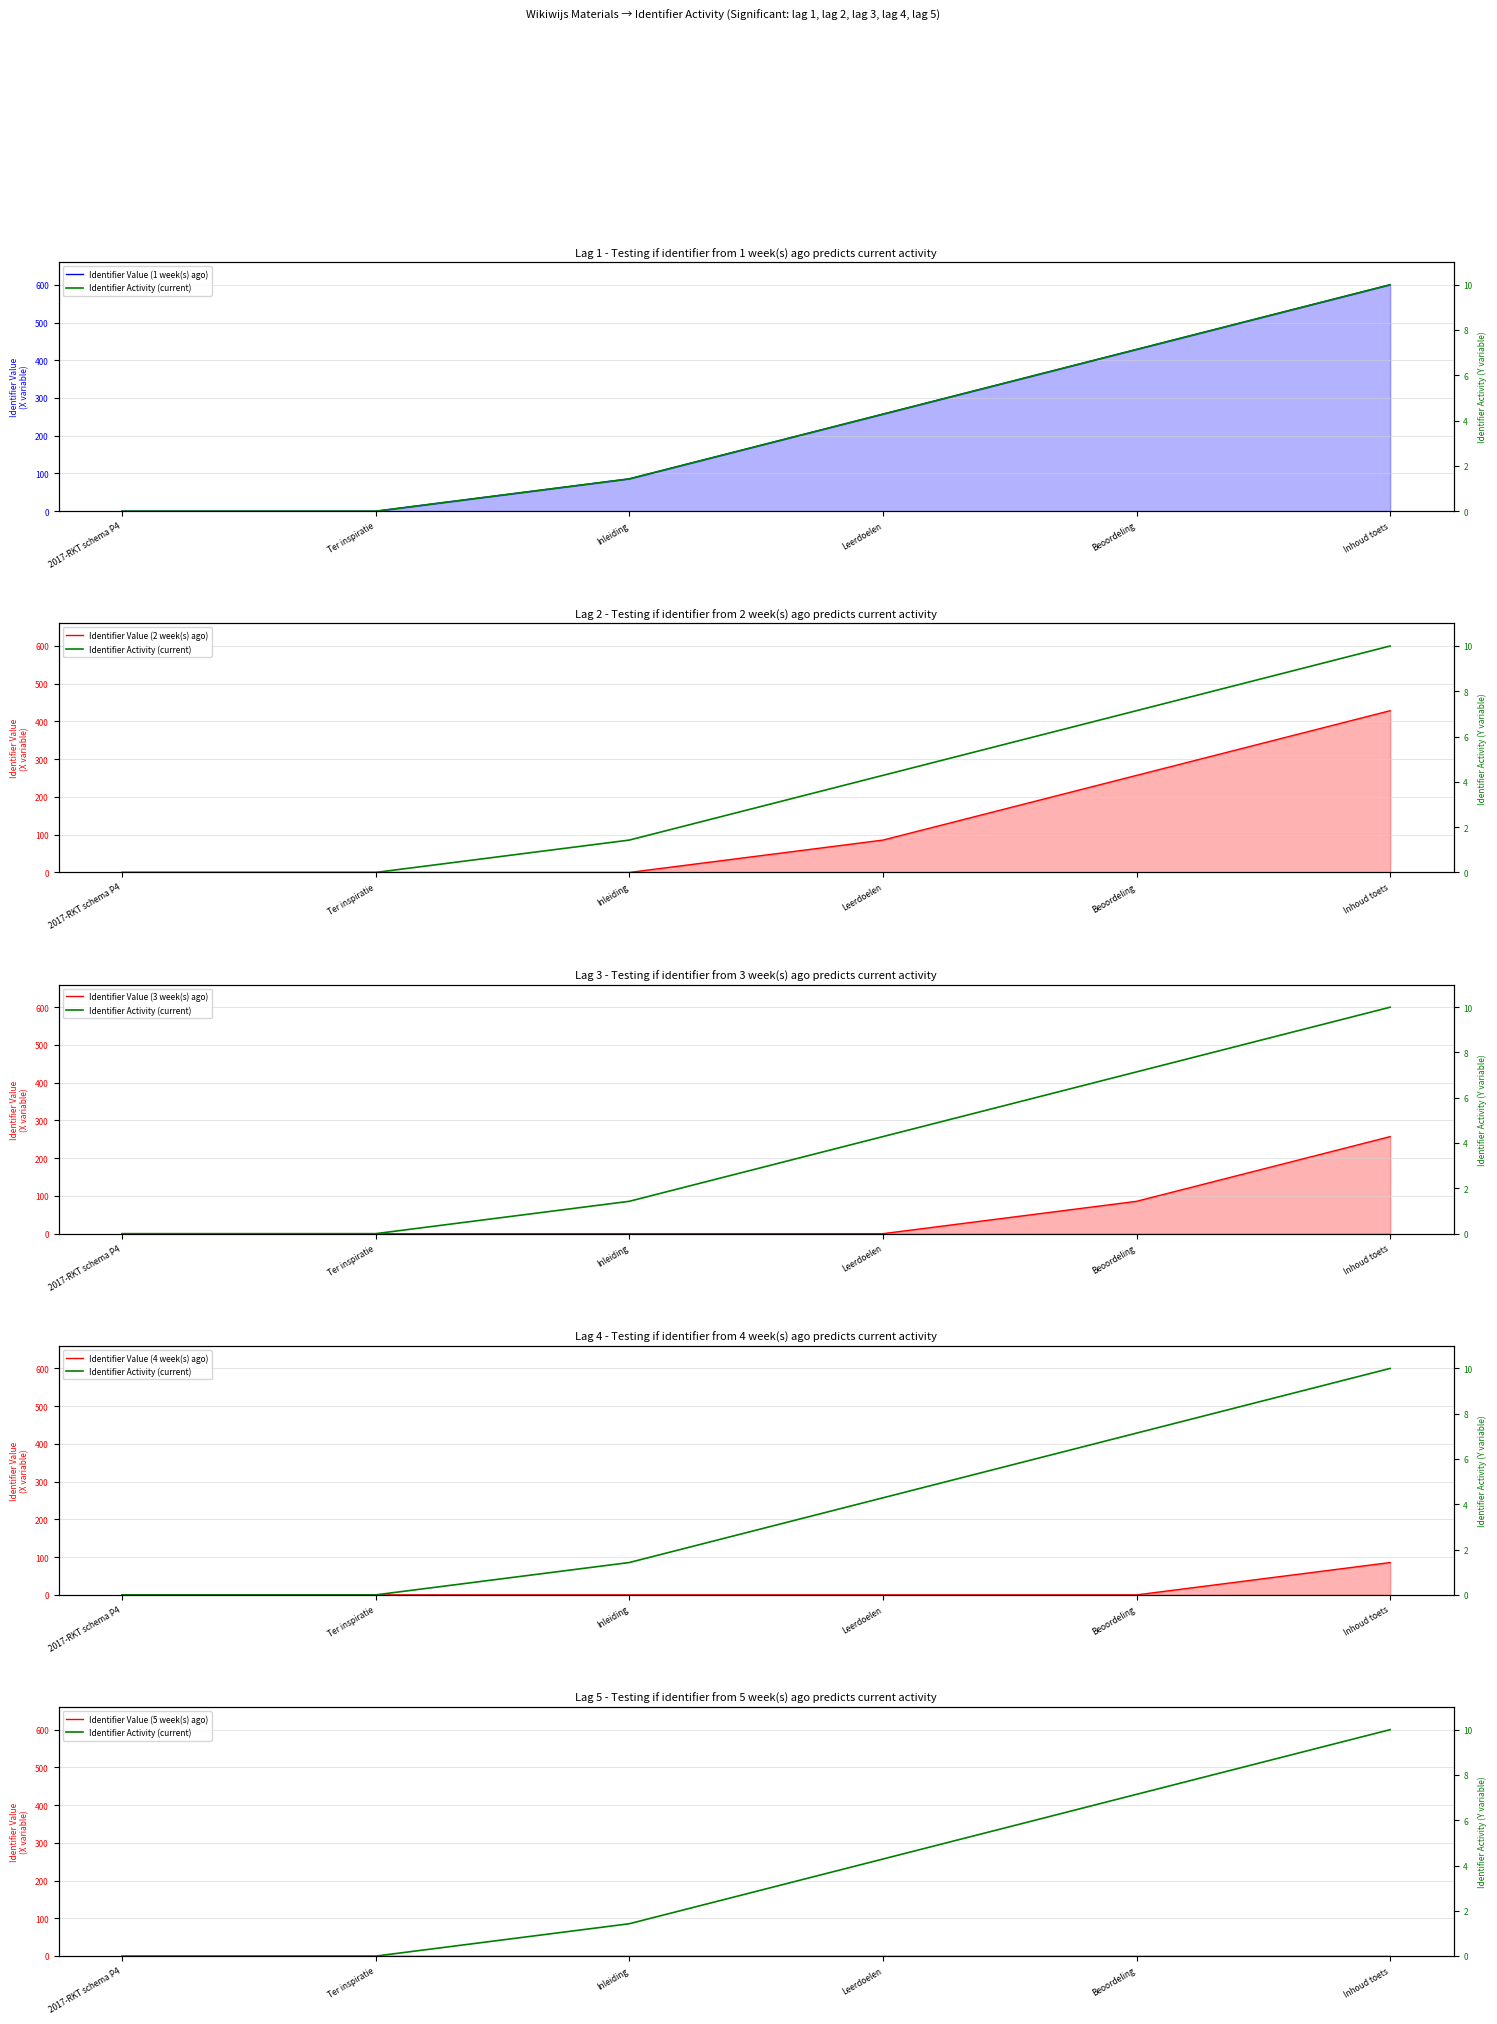

True or false: Identifier Value (5 week(s) ago) and Identifier Value (4 week(s) ago) cross at least once.

False